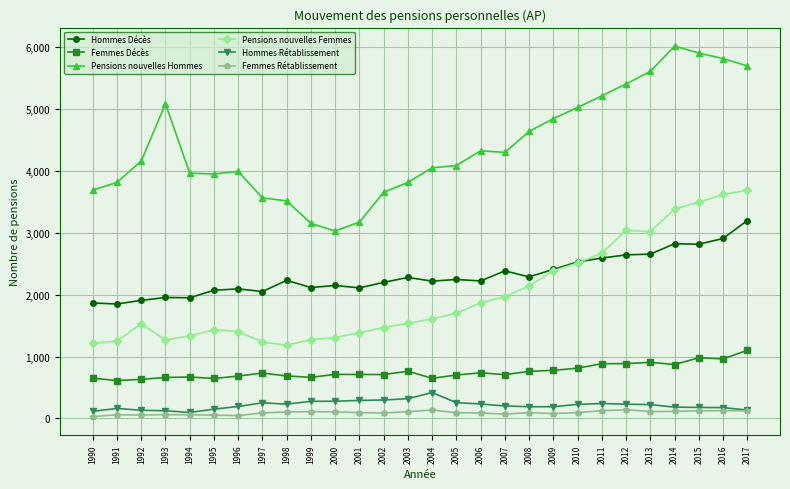

What is the greatest value displayed?

6015